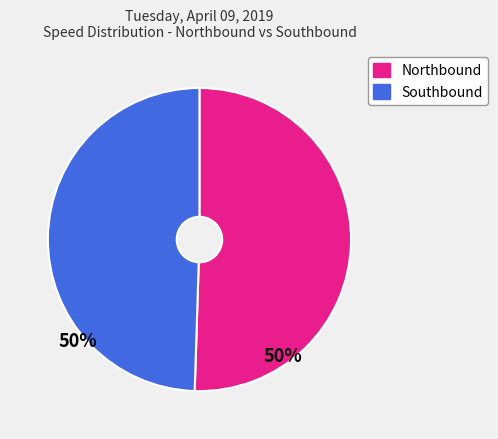

Is there a majority slice in this chart?

Yes